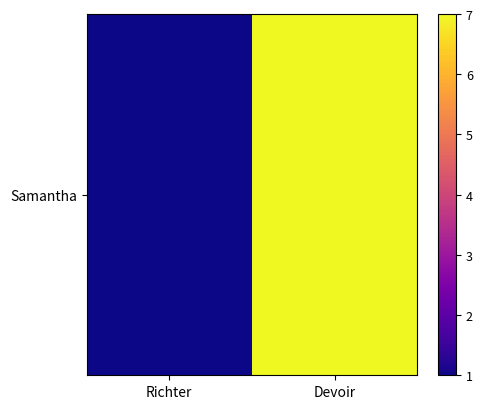

What is the difference between the maximum and minimum values?

6